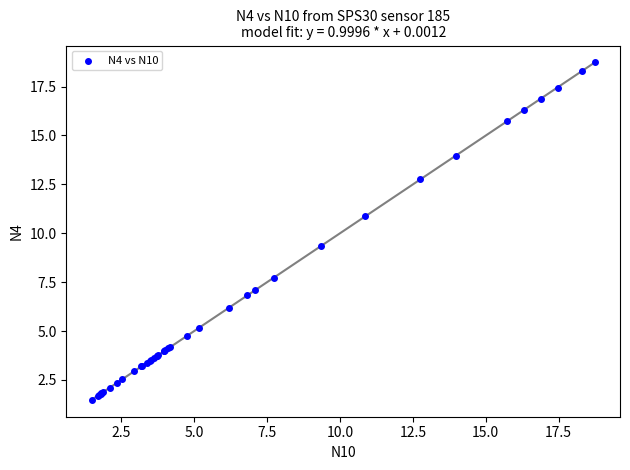

What Y value in the scatter plot is closest to 10?

9.4